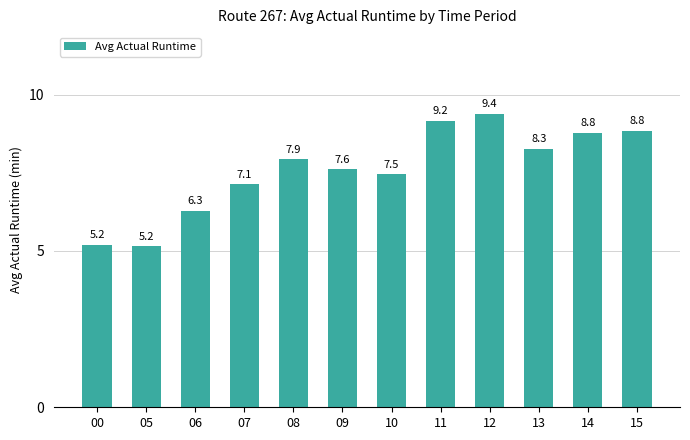

How many distinct data groups are displayed?

1